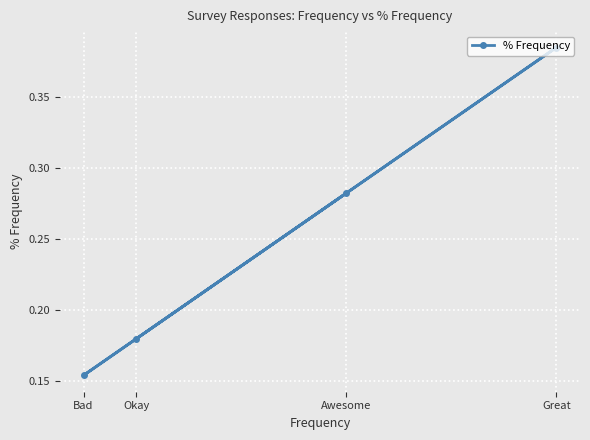

At which category does the data reach its first local peak?

Great